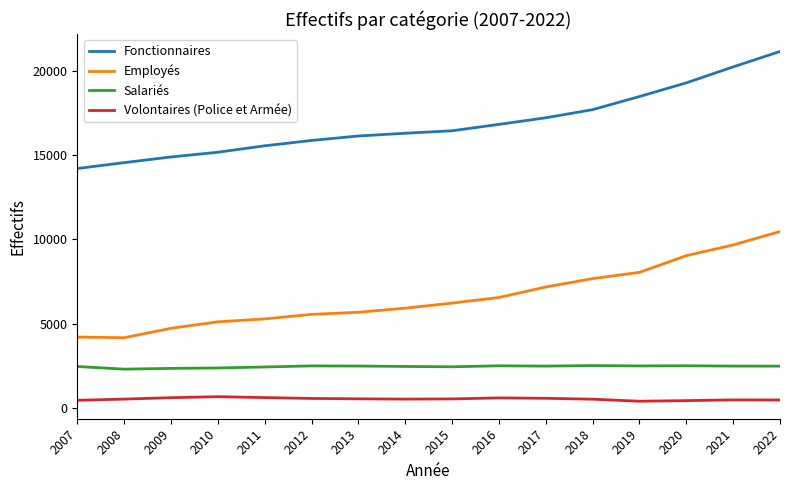

True or false: Volontaires (Police et Armée) and Fonctionnaires cross at least once.

False